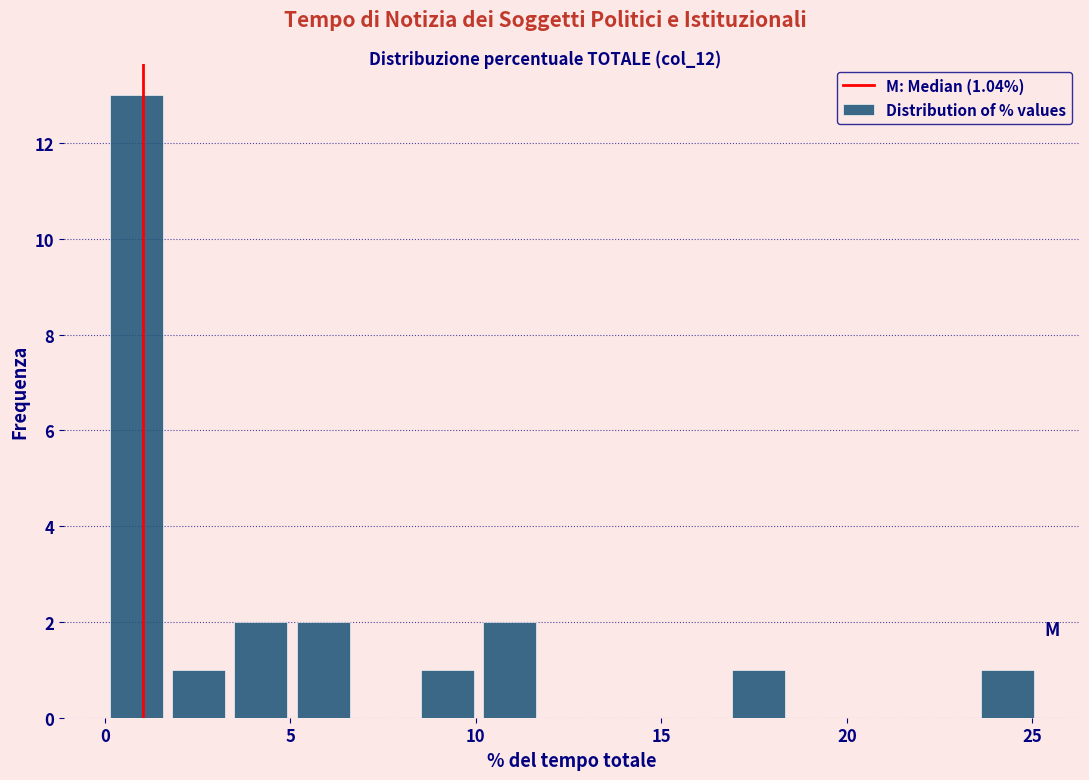

Around what value on the x-axis is the tallest bar? Give the approximate position of its centre, as read against the axis.

1.0